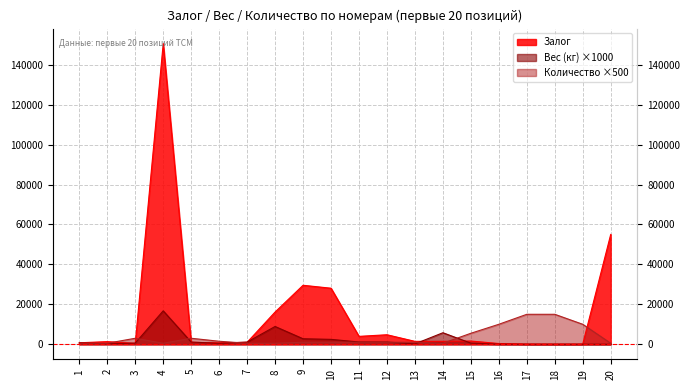

What are all the series names shown in the legend?

Залог, Вес (кг), Количество